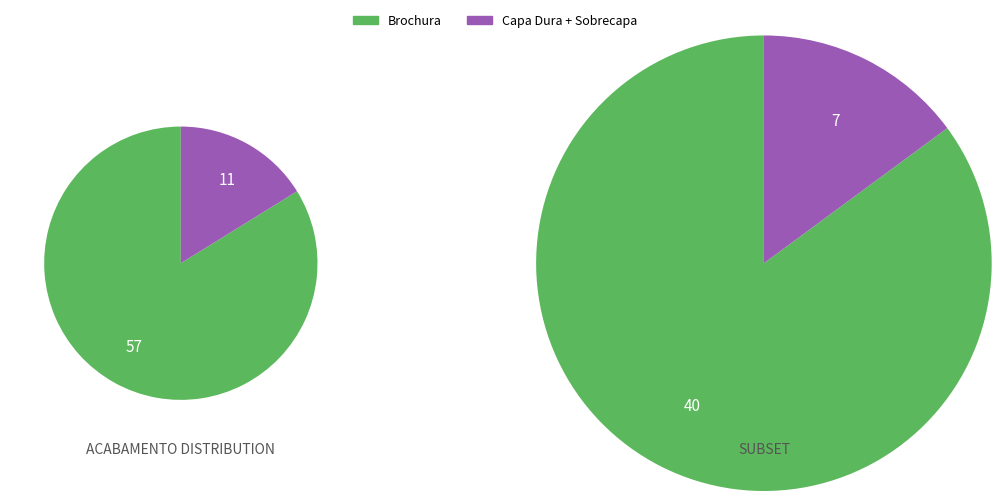

Between Capa Dura + Sobrecapa and Brochura, which is larger?

Brochura